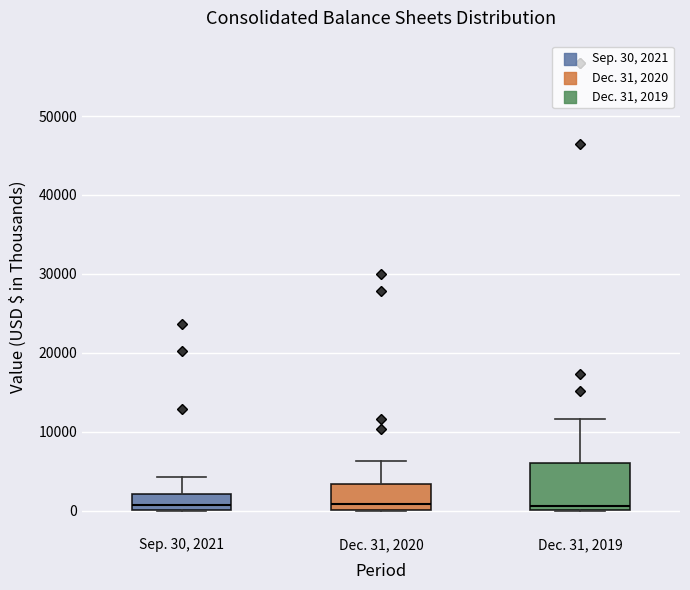

Comparing the boxes themselves (not the whiskers), which one is the tallest?

Dec. 31, 2019